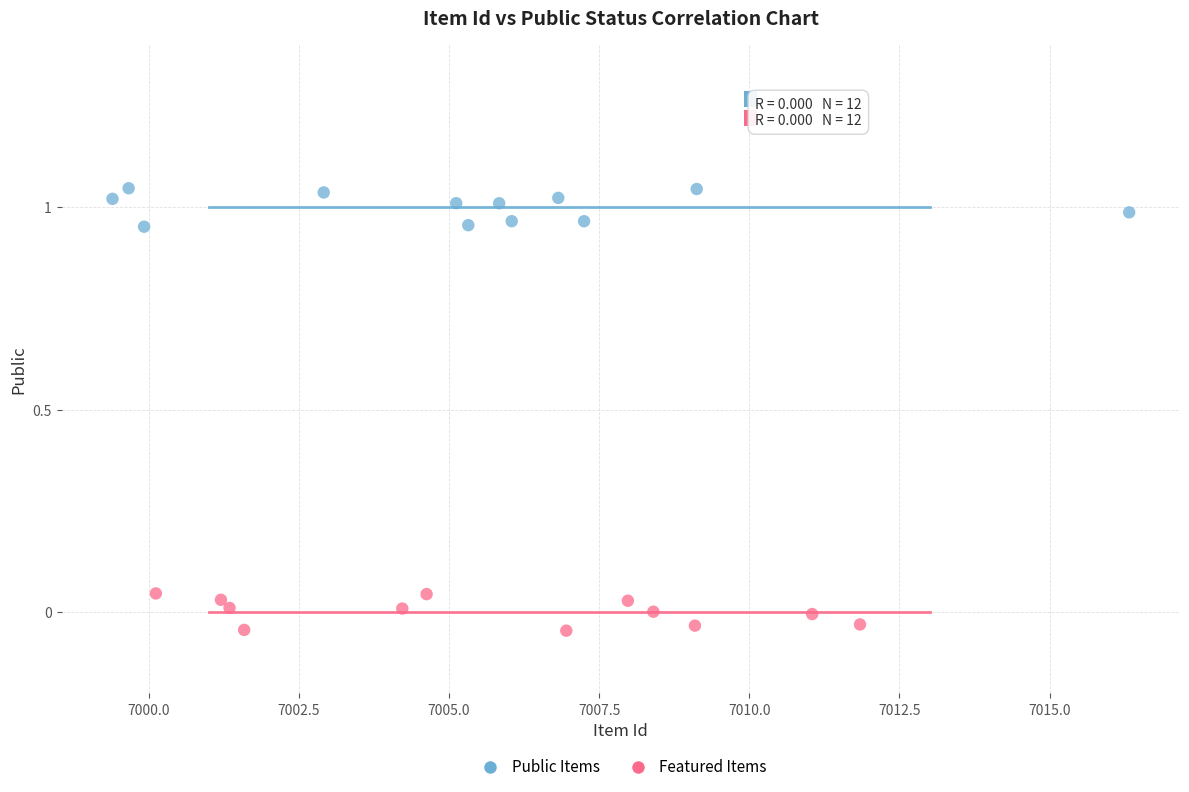

What are all the series names shown in the legend?

Public Items, Featured Items